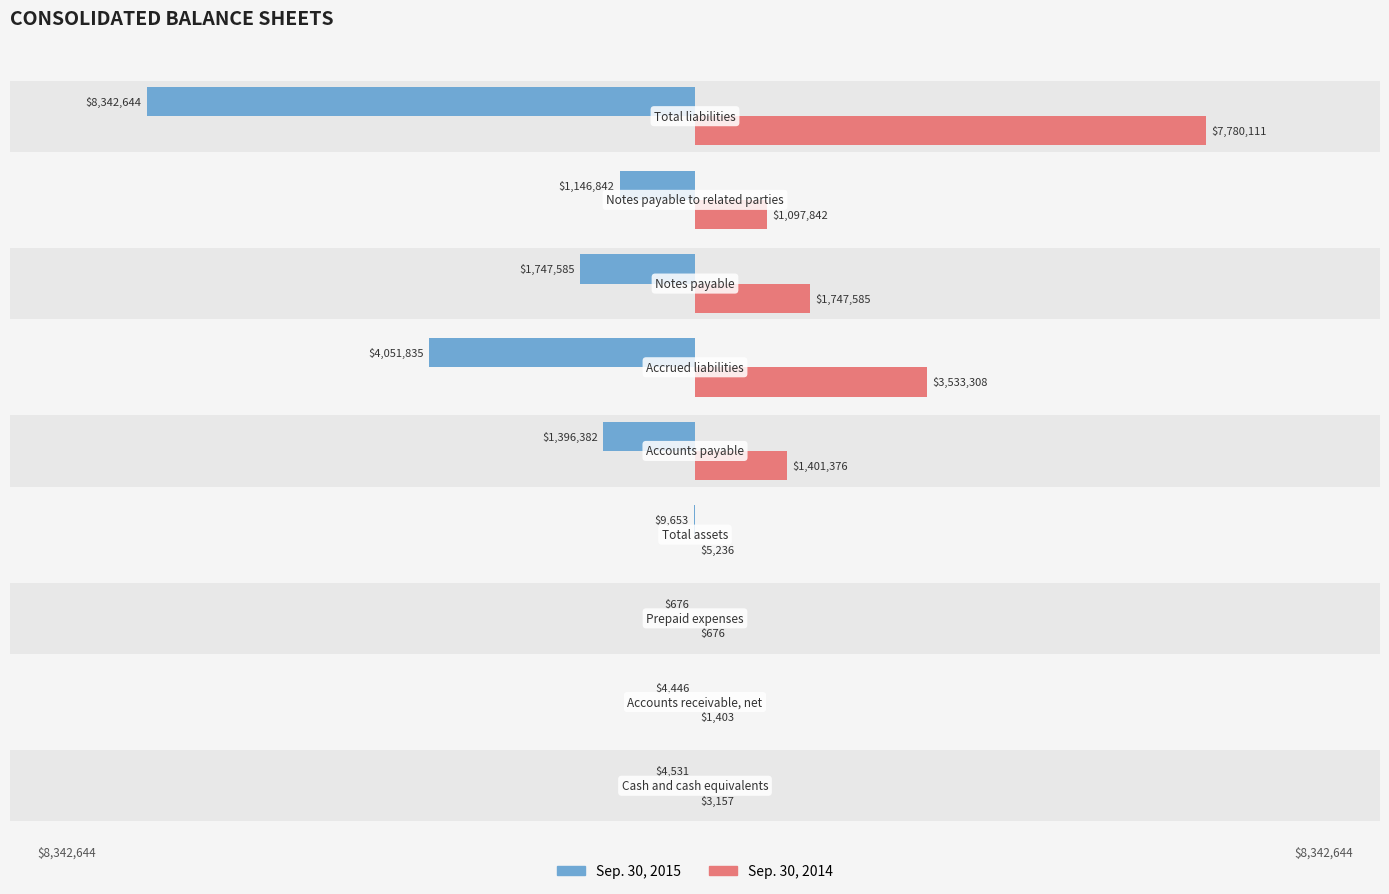

True or false: Sep. 30, 2015 has a value of -1096823 at 6.

False